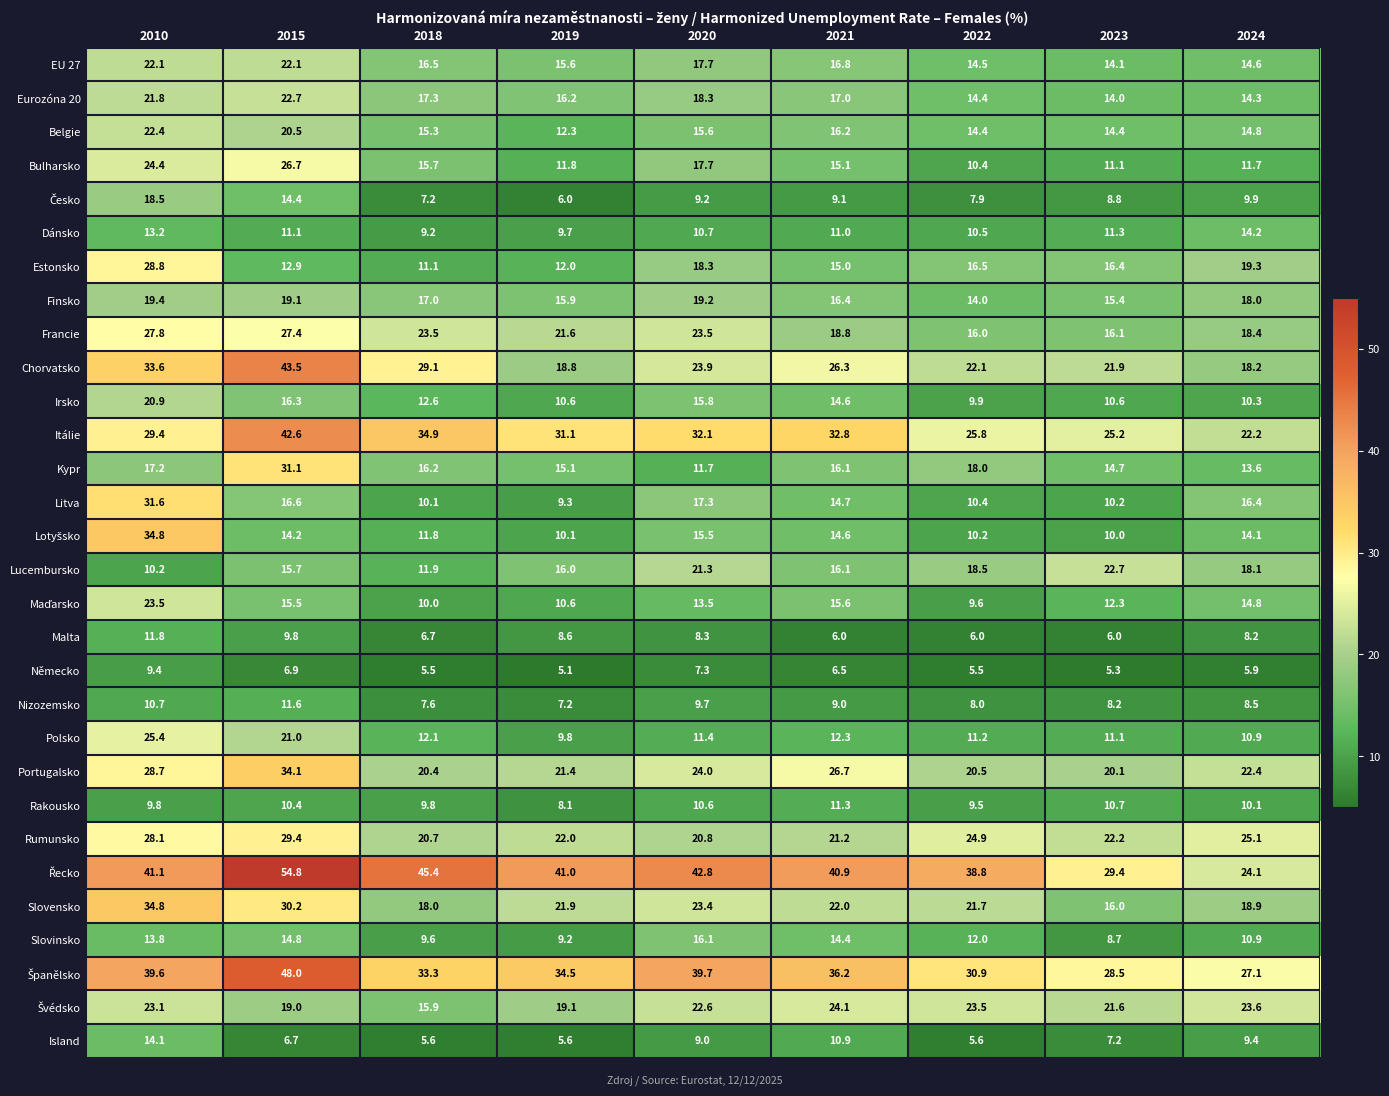

How many categories are shown in the chart?

9